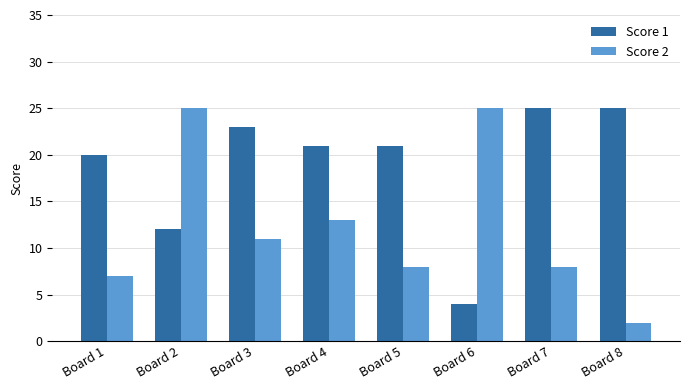

What is the highest value of the Score 1 series?

25